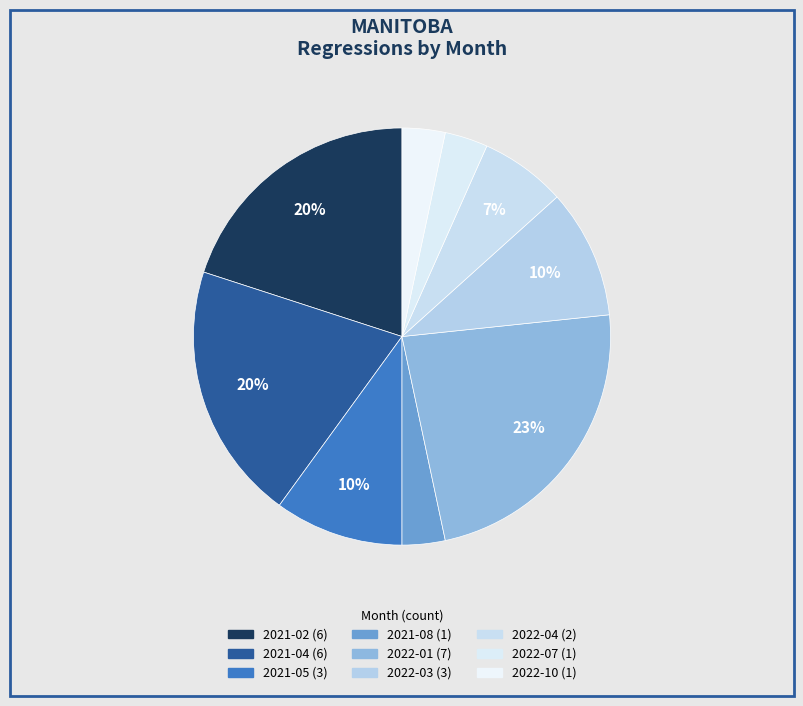

To the nearest percent, what portion does 2021-02 represent?

20%